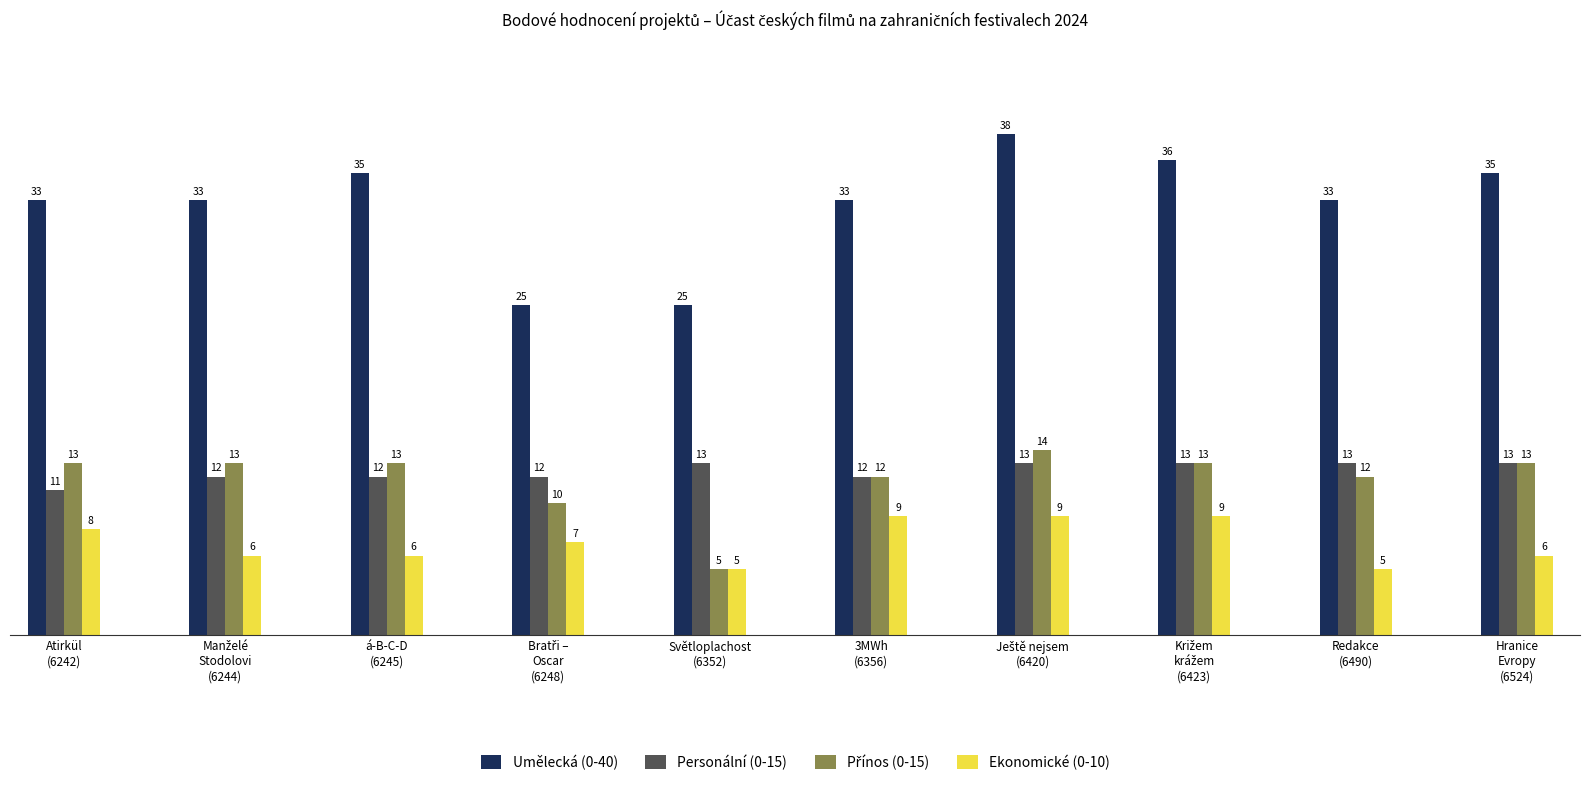

How many Ekonomické (0-10) values are between 6 and 9?

8